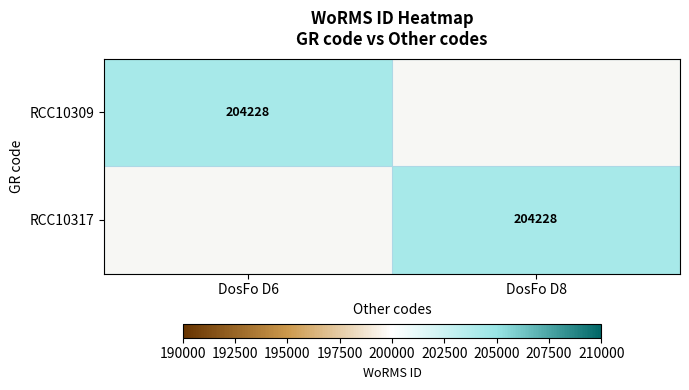

What is the highest value of the RCC10317 series?

204228